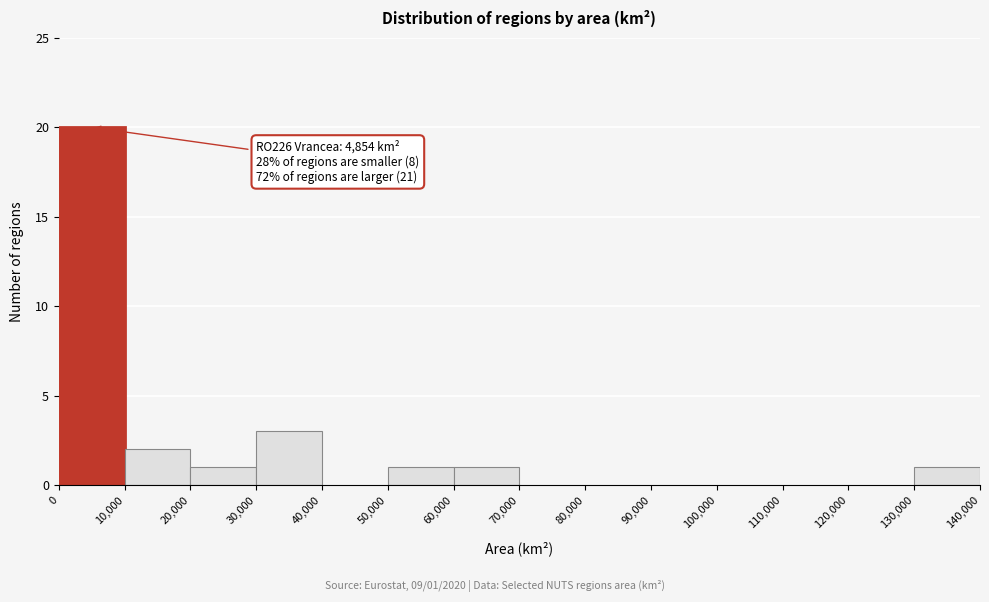

Which range on the x-axis has the tallest bar?

0 to 10,000